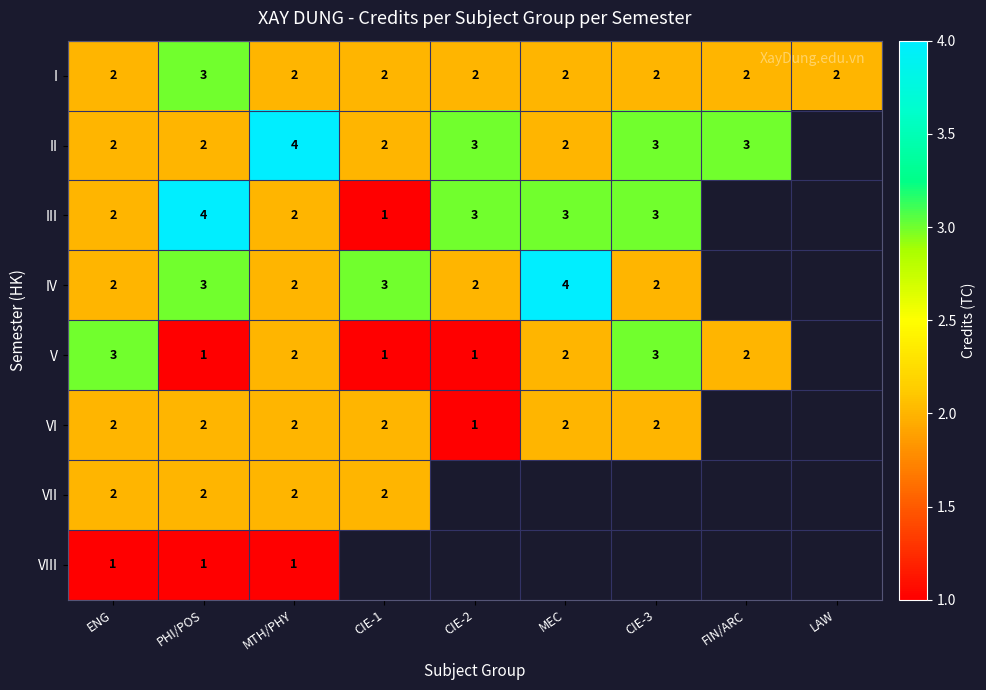

Which has a higher value, CIE-2 or CIE-1?

CIE-2